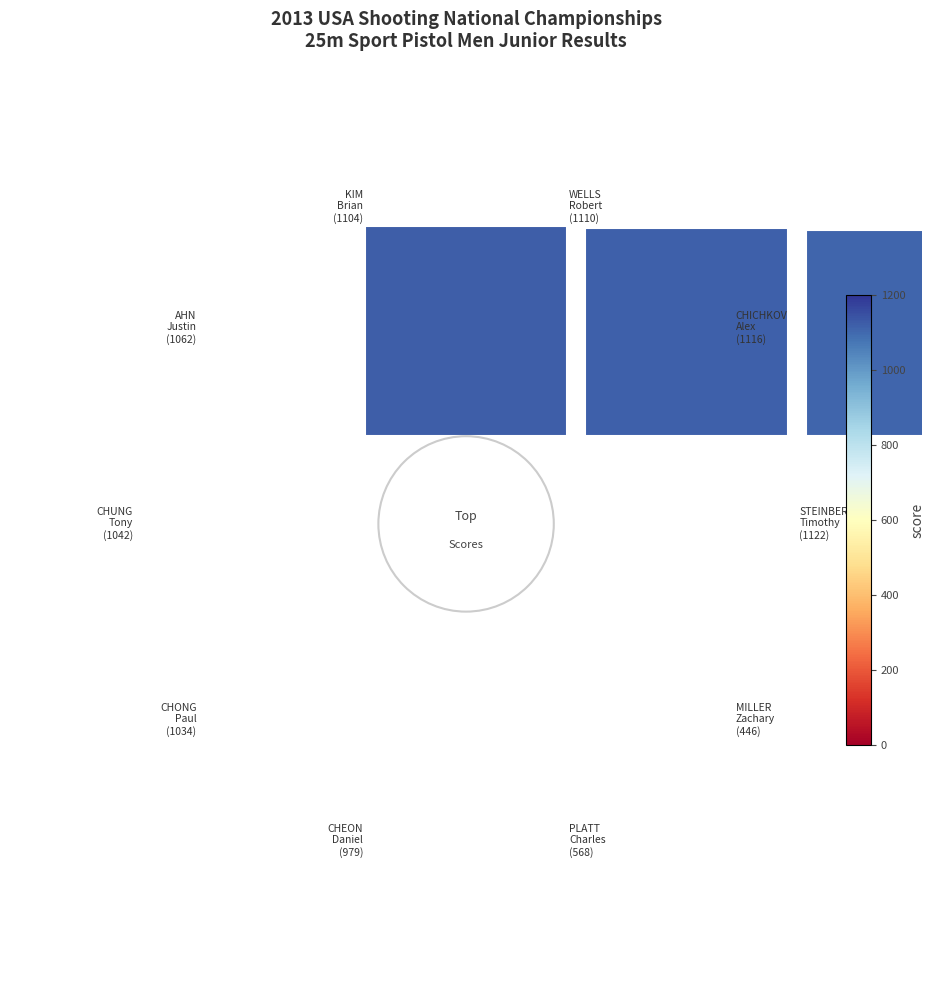

How many slices are in this pie chart?

10